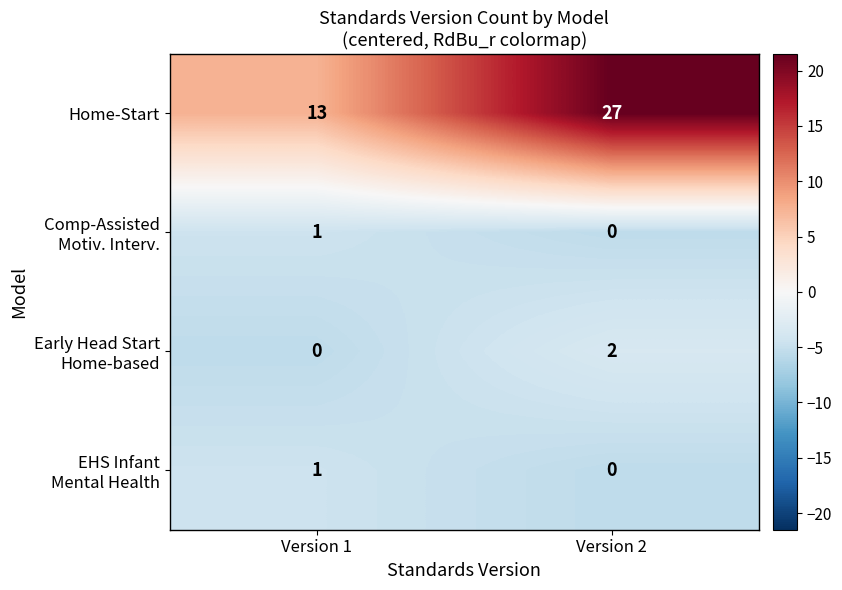

What is the greatest value displayed?

27